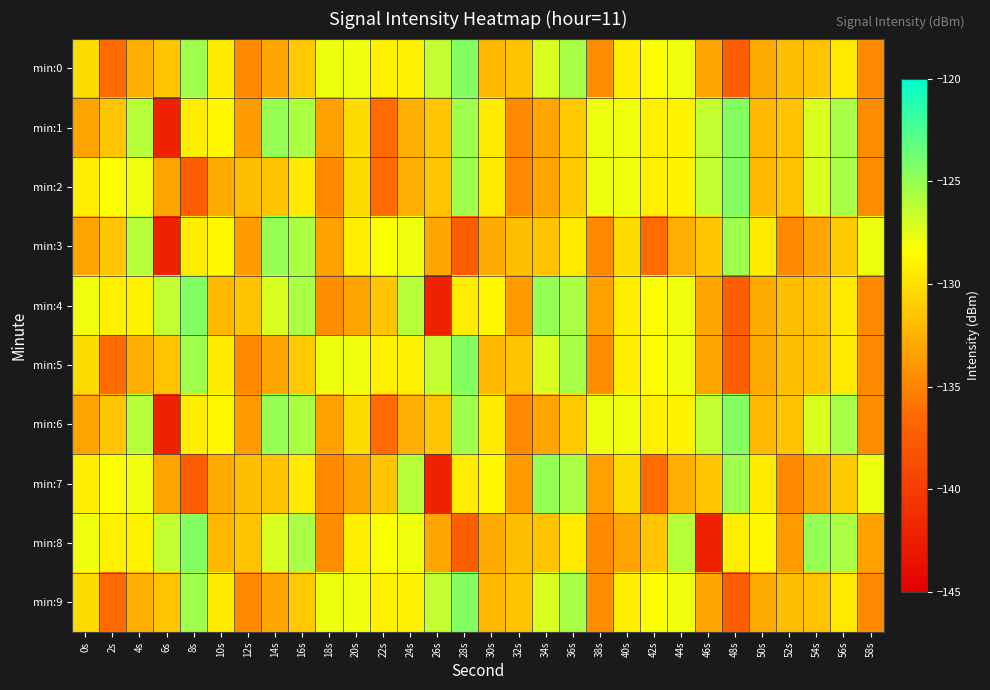

What is the greatest value displayed?

-124.4